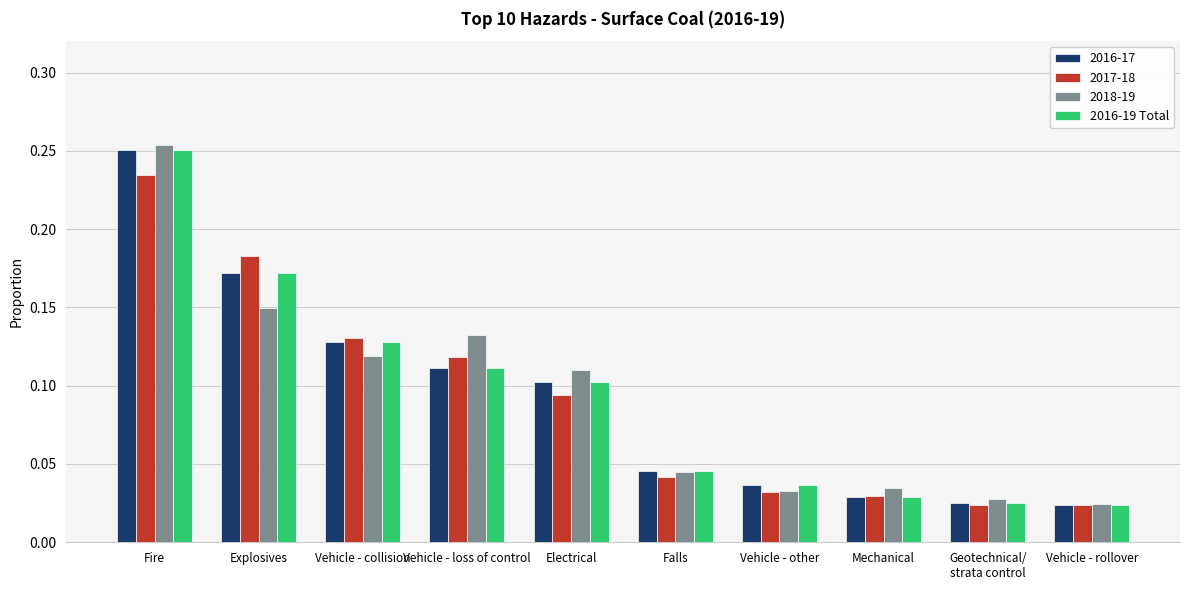

At how many categories does at least one series exceed 0?

10